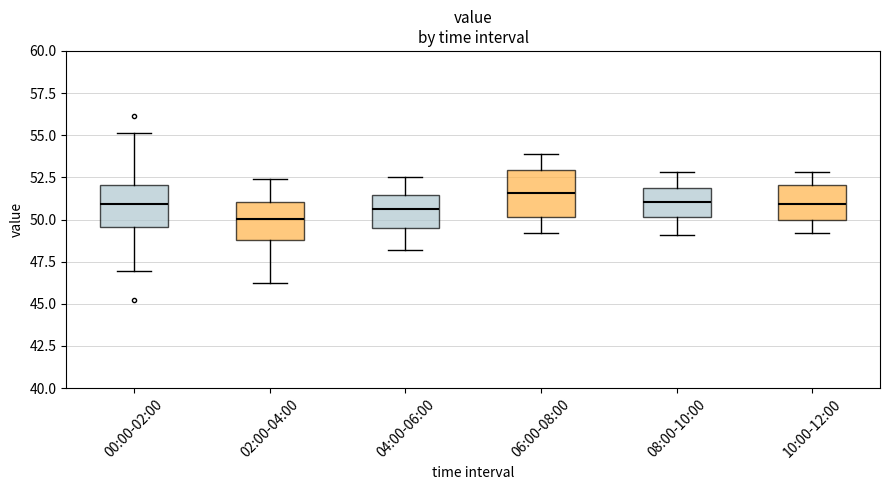

Which box's median line is the lowest?

02:00-04:00